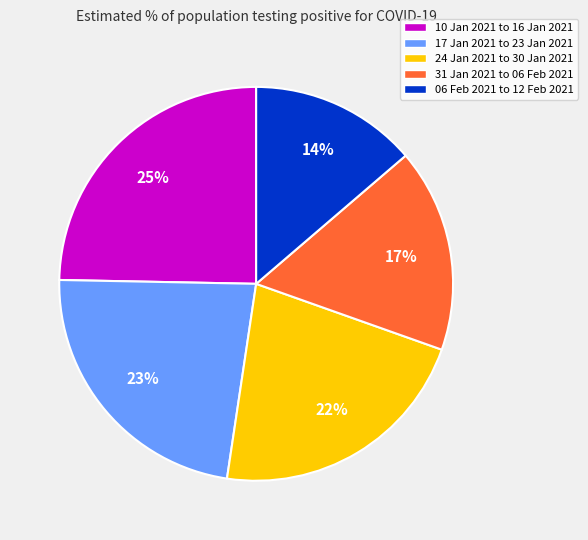

How many slices are in this pie chart?

5